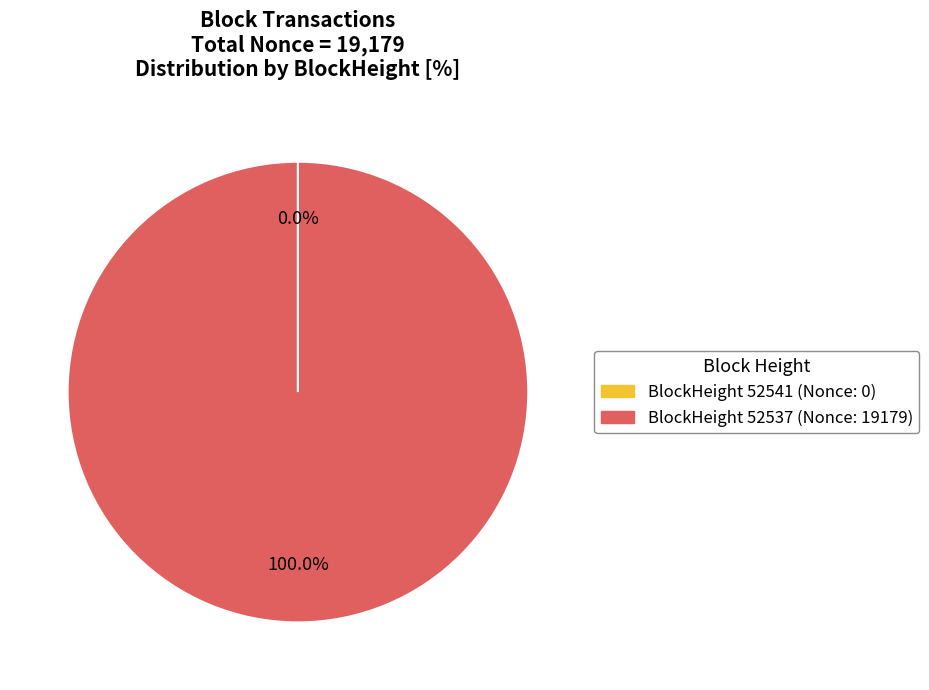

Is there a majority slice in this chart?

Yes